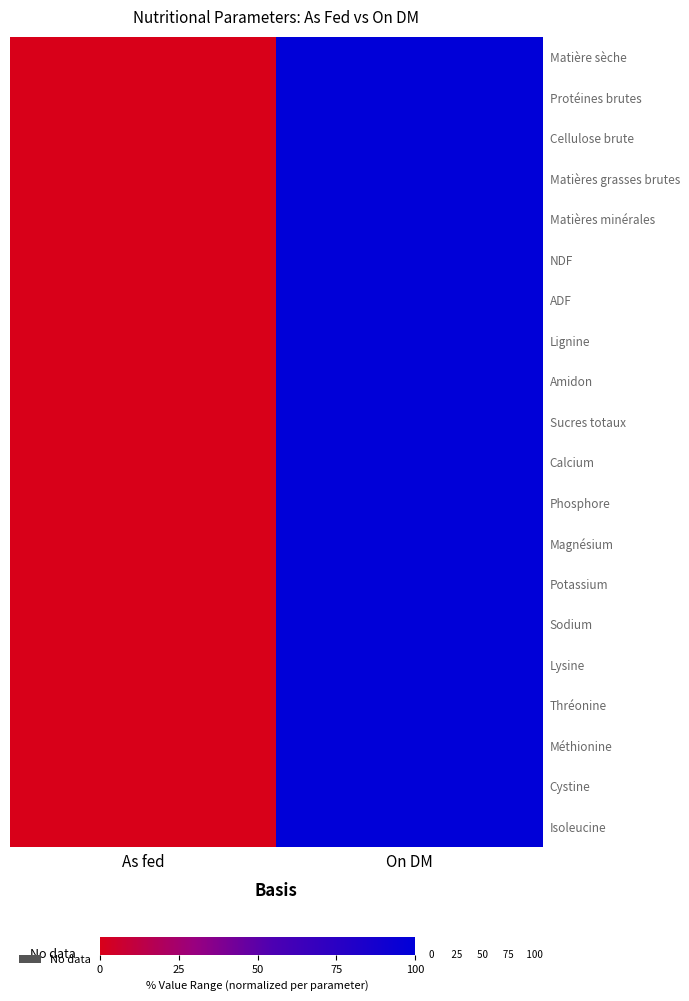

How many distinct data groups are displayed?

20